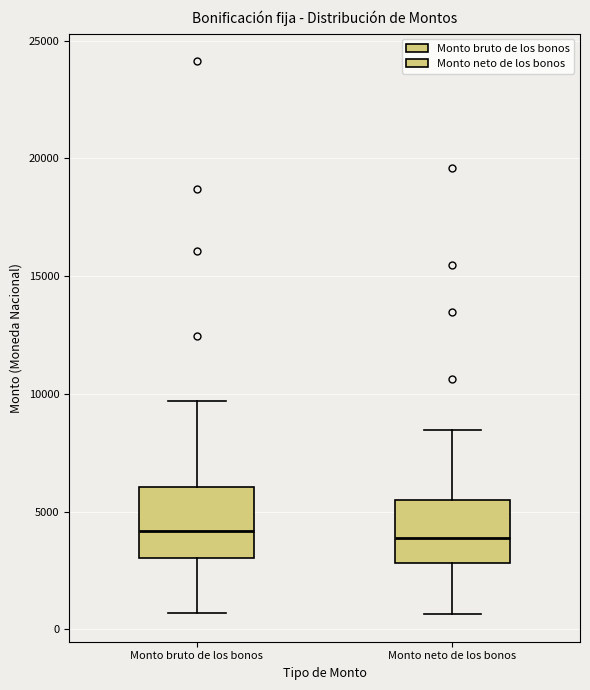

Reading left to right, transcribe this box plot: for each box, give where its median line is, the range the box spans, and where its two whiskers end, as read against the y-axis. The values are not printed on the chart, so give them approximately, as read against the axis.

Monto bruto de los bonos: median 4000, box 3000 to 6000, whiskers 500 to 9500
Monto neto de los bonos: median 4000, box 3000 to 5500, whiskers 500 to 8500